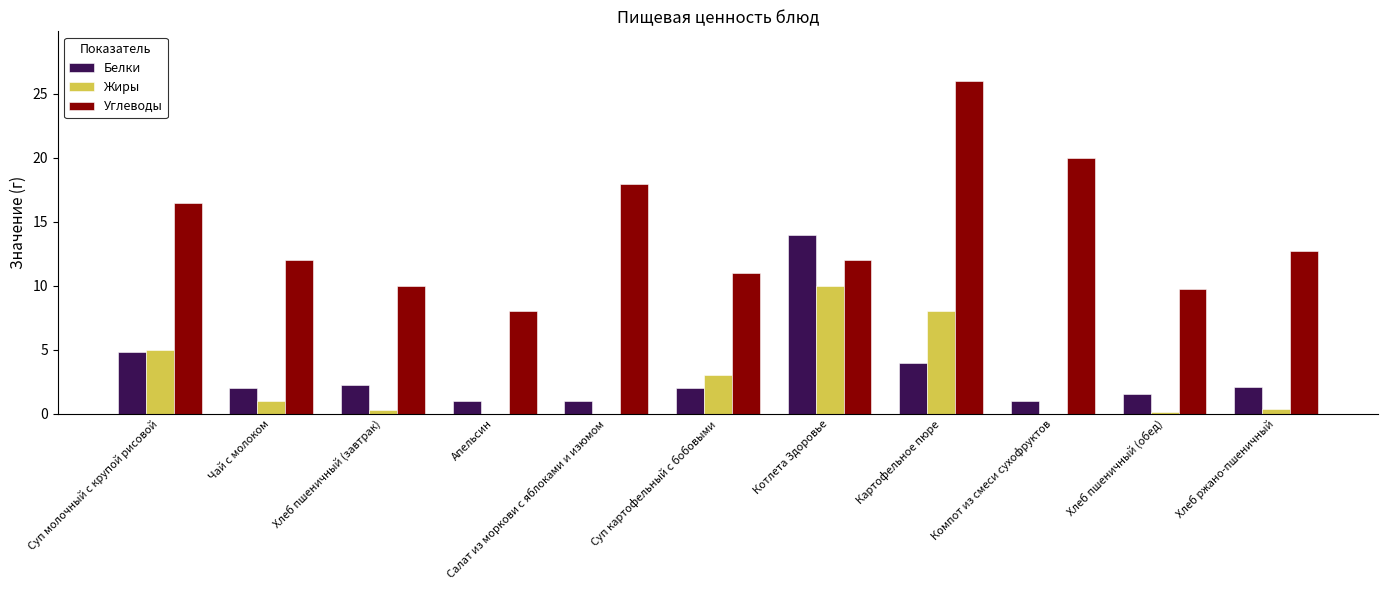

The value of Углеводы at Хлеб ржано-пшеничный is 5.7. True or false?

False